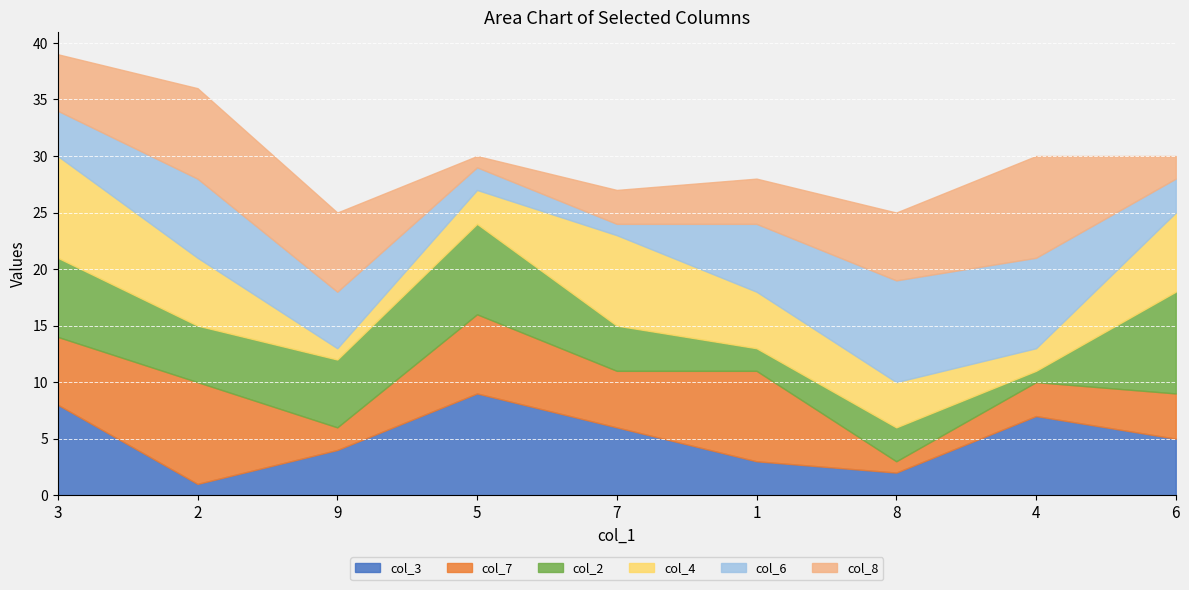

At which category is the sum across all series the highest?

3